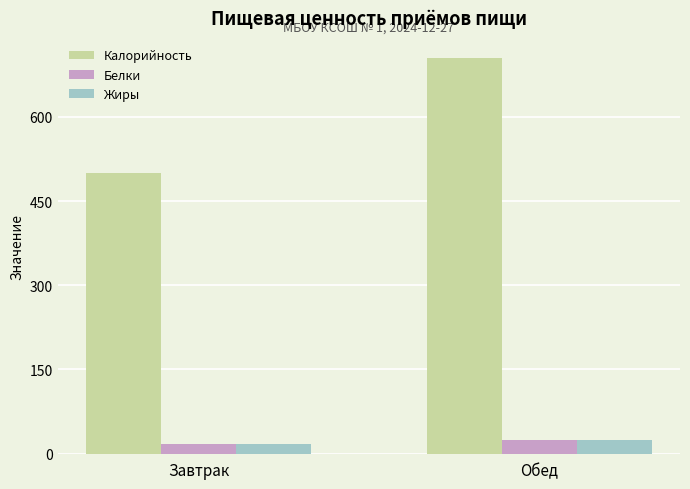

What is the value of the Белки bar at the 1st from the left?

17.8